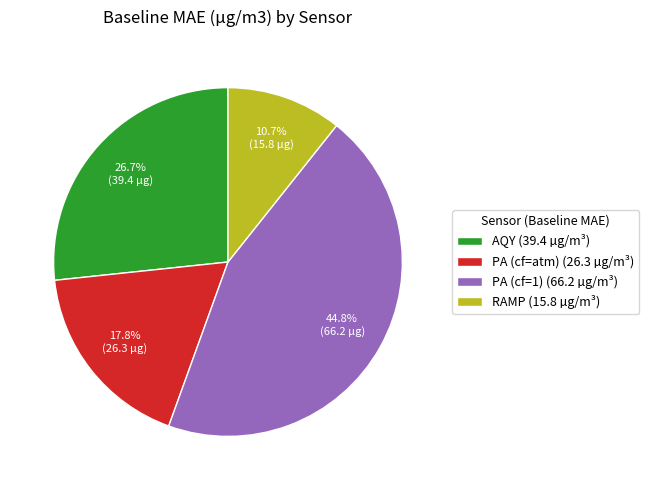

Which category has the biggest portion of the pie?

PA (cf=1)